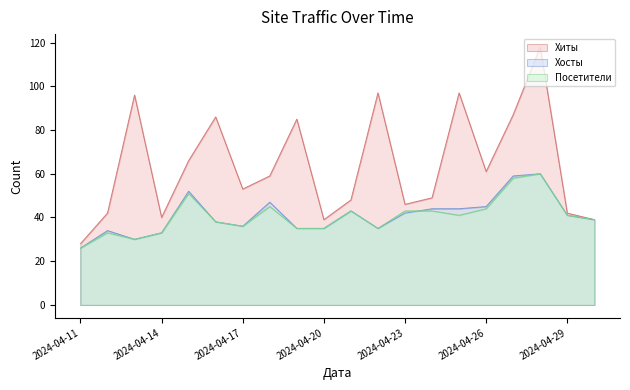

Which series has the widest spread of values?

Хиты